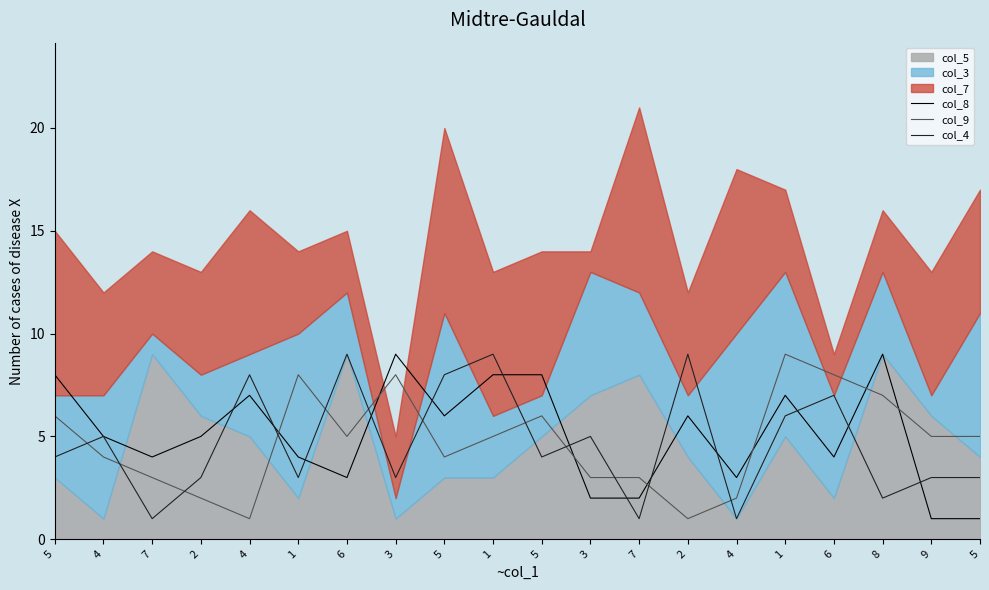

Read the col_9 value at 7.

3